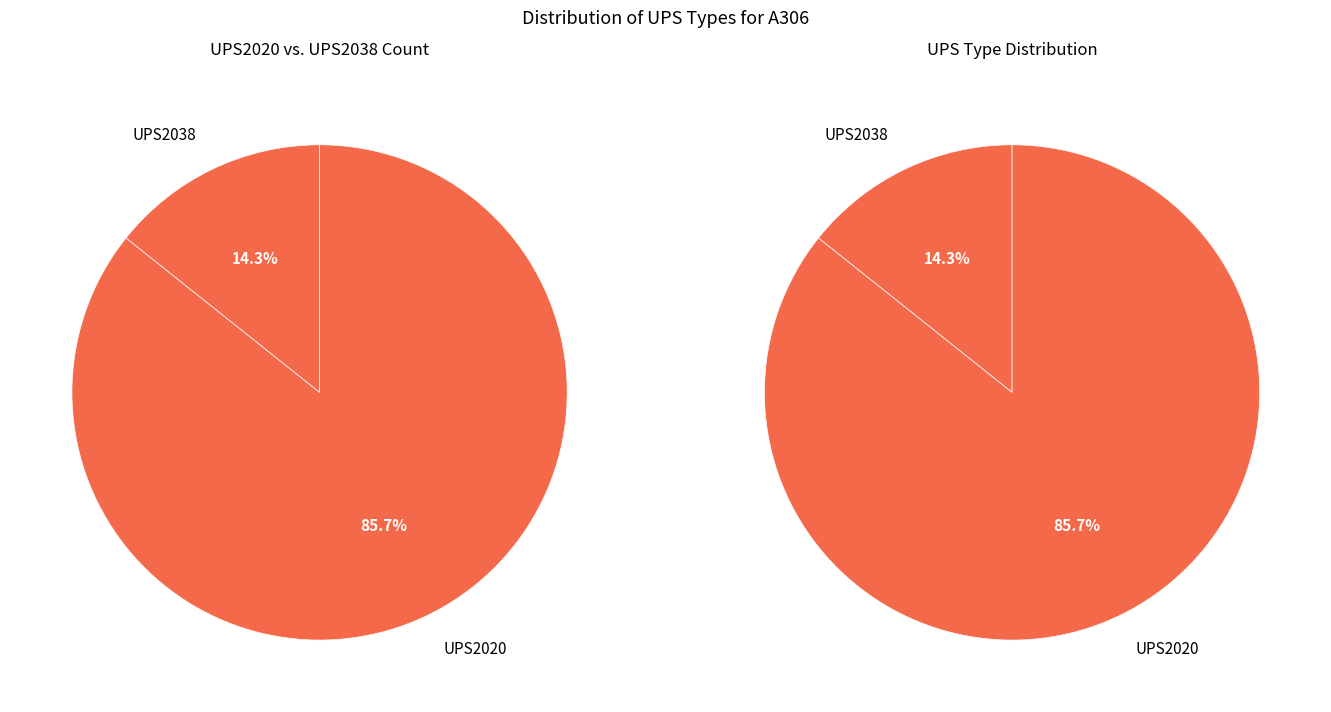

To the nearest percent, what portion does UPS2020 represent?

86%